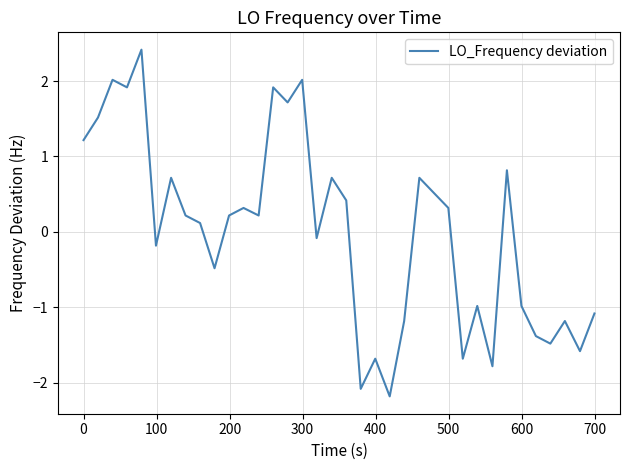

What is the maximum value shown in the chart?

2.4